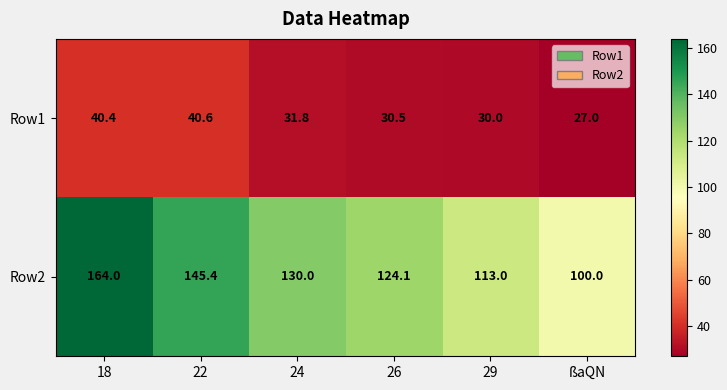

Reading left to right, extract all data points from this chart.

Row1: 18=40.4	22=40.6	24=31.8	26=30.5	29=30.0	ßaQN=27.0
Row2: 18=164.0	22=145.4	24=130.0	26=124.1	29=113.0	ßaQN=100.0